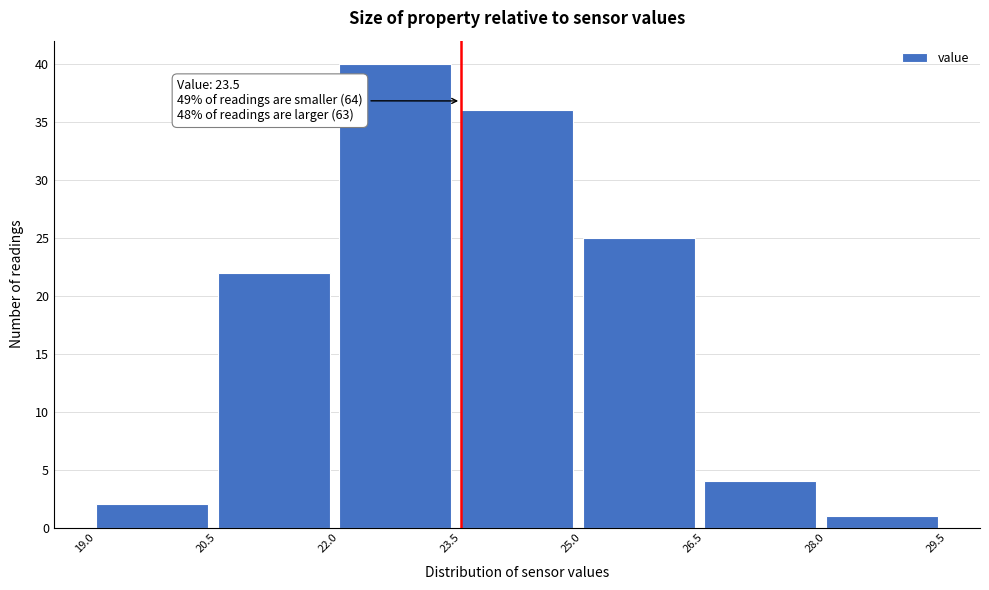

Which range on the x-axis has the tallest bar?

22.0 to 23.5